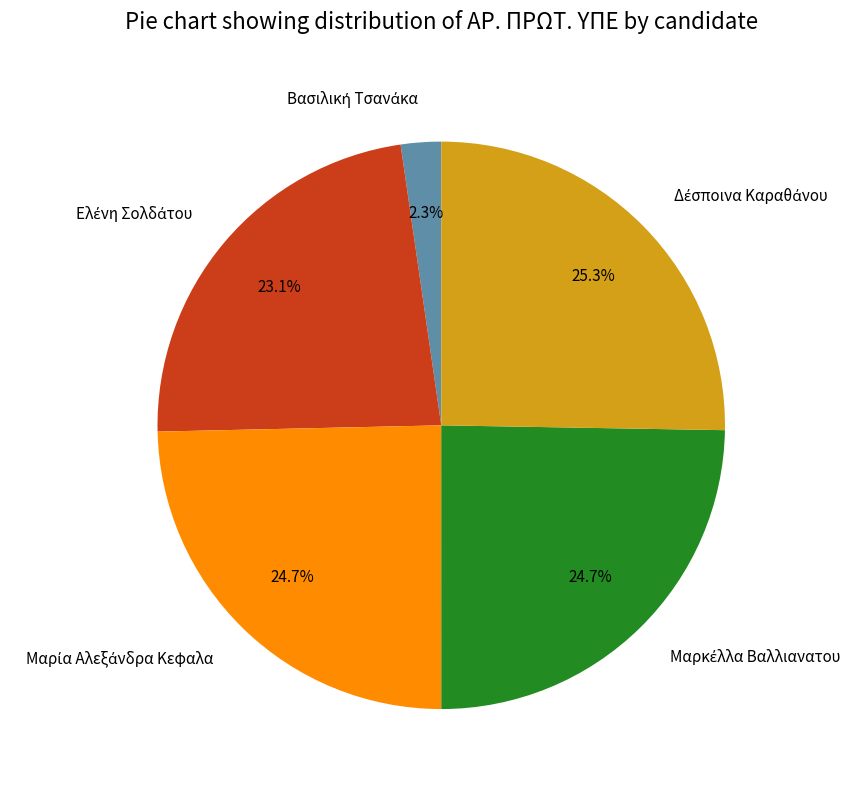

Does any single category account for the majority?

No